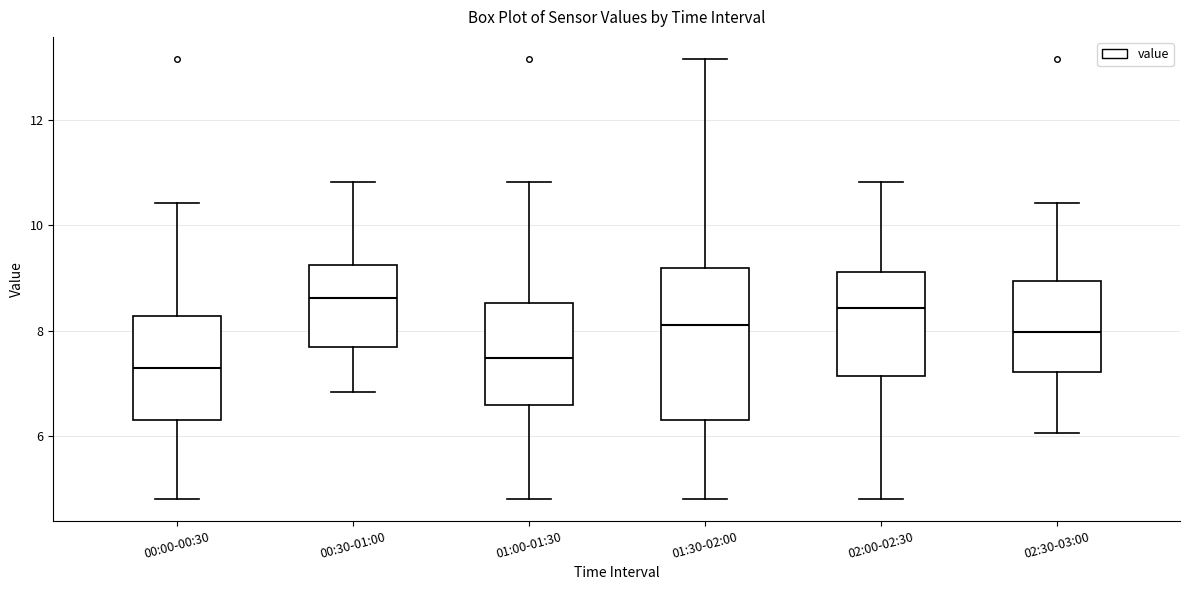

Which box is the tallest, from its lower edge to its upper edge?

01:30-02:00